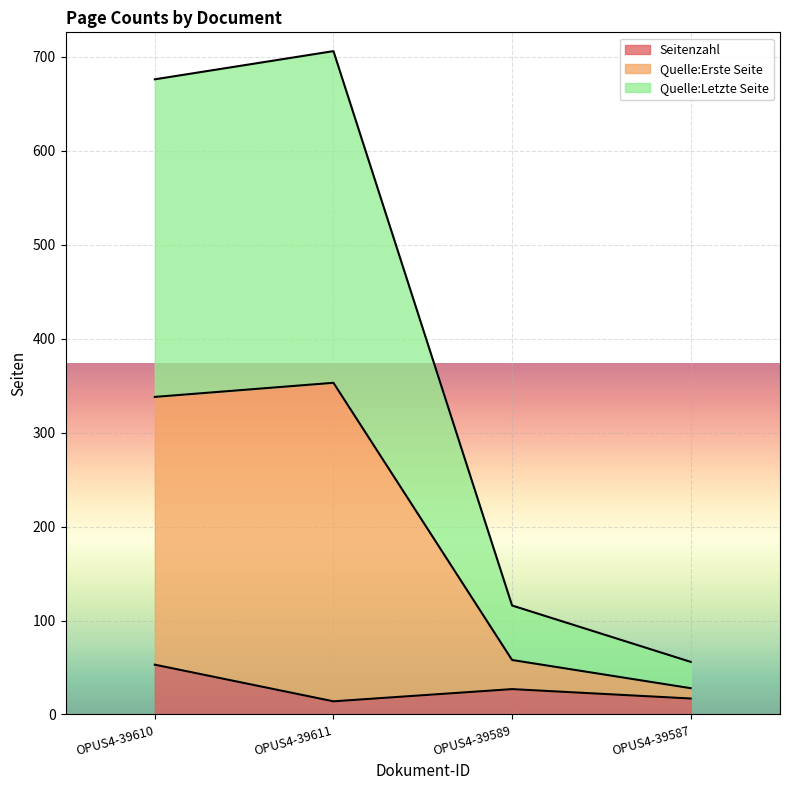

Count the number of categories in the chart.

4